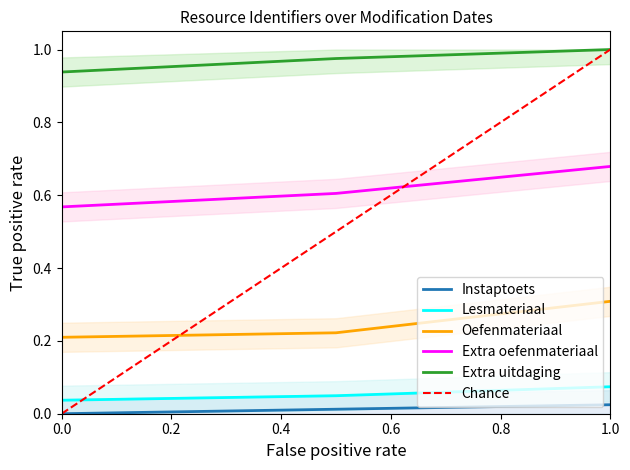

Is it true that Oefenmateriaal equals 0.5 at 1.0?

False